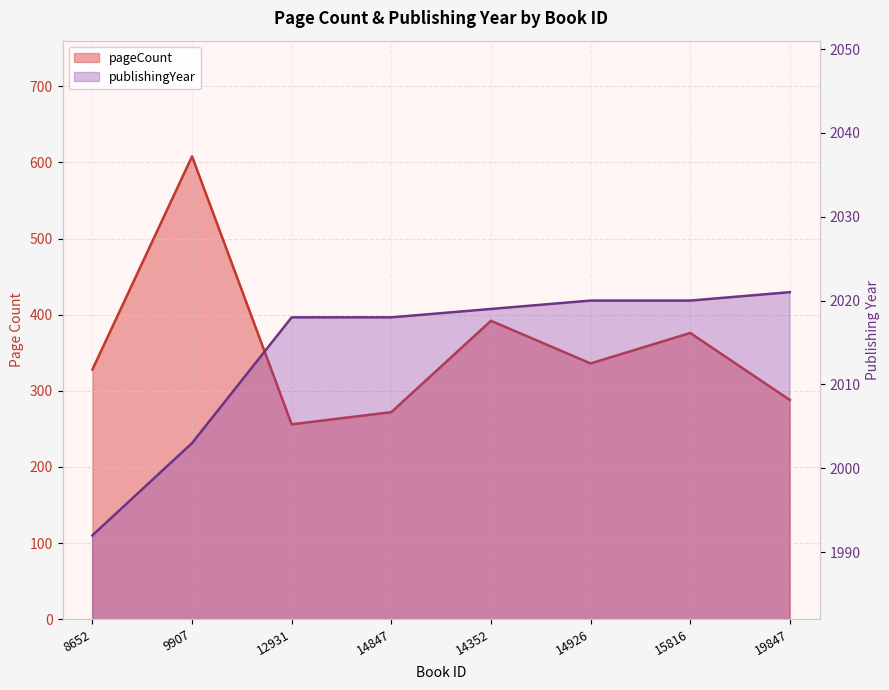

Is it true that pageCount equals 447 at 12931?

False